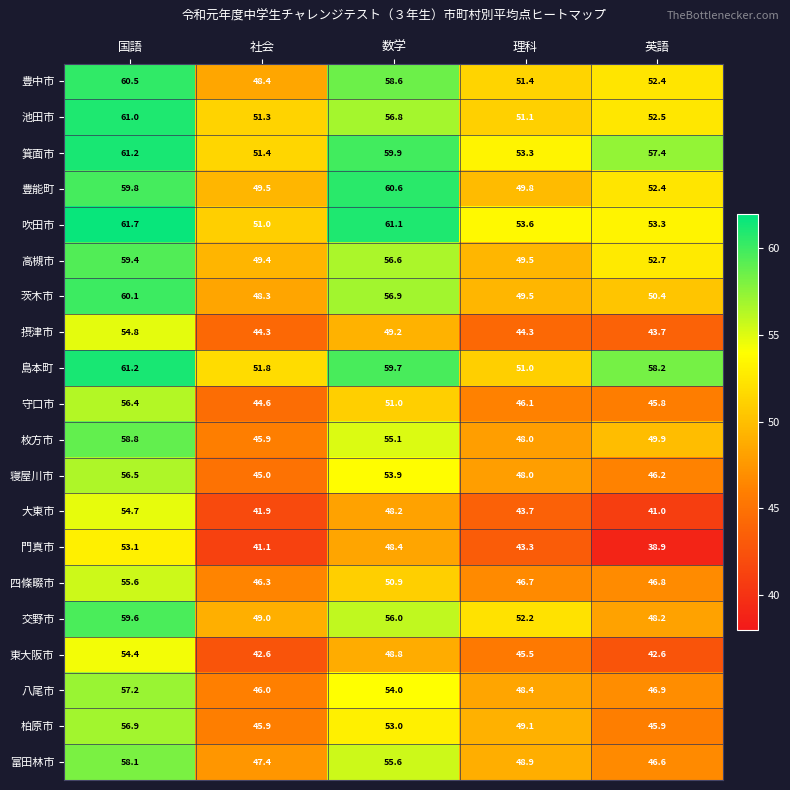

Which series has the largest range (max minus min)?

門真市